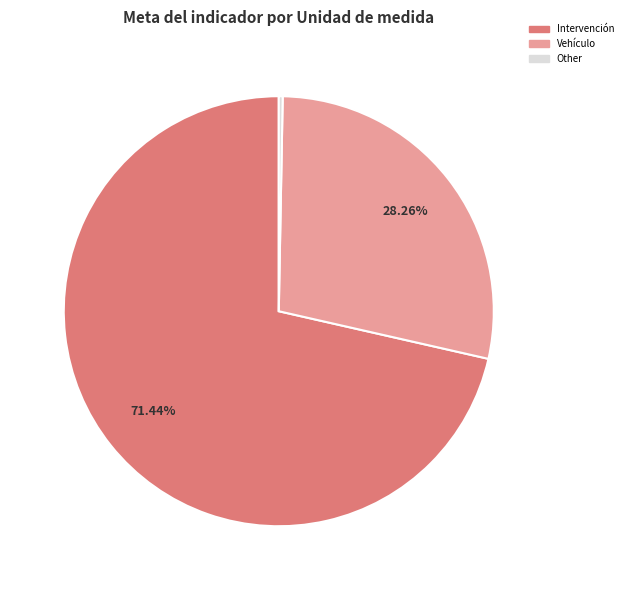

Is there any slice that represents more than half of the pie?

Yes